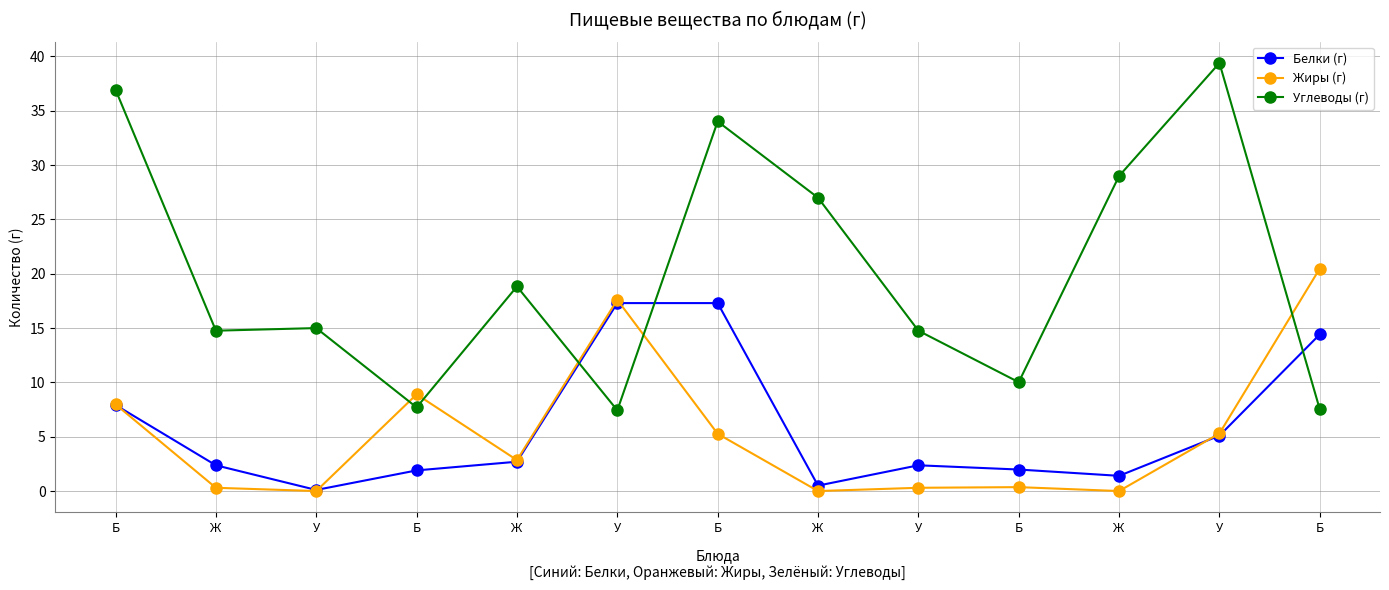

The value of Белки (г) at Б is 9.0. True or false?

False